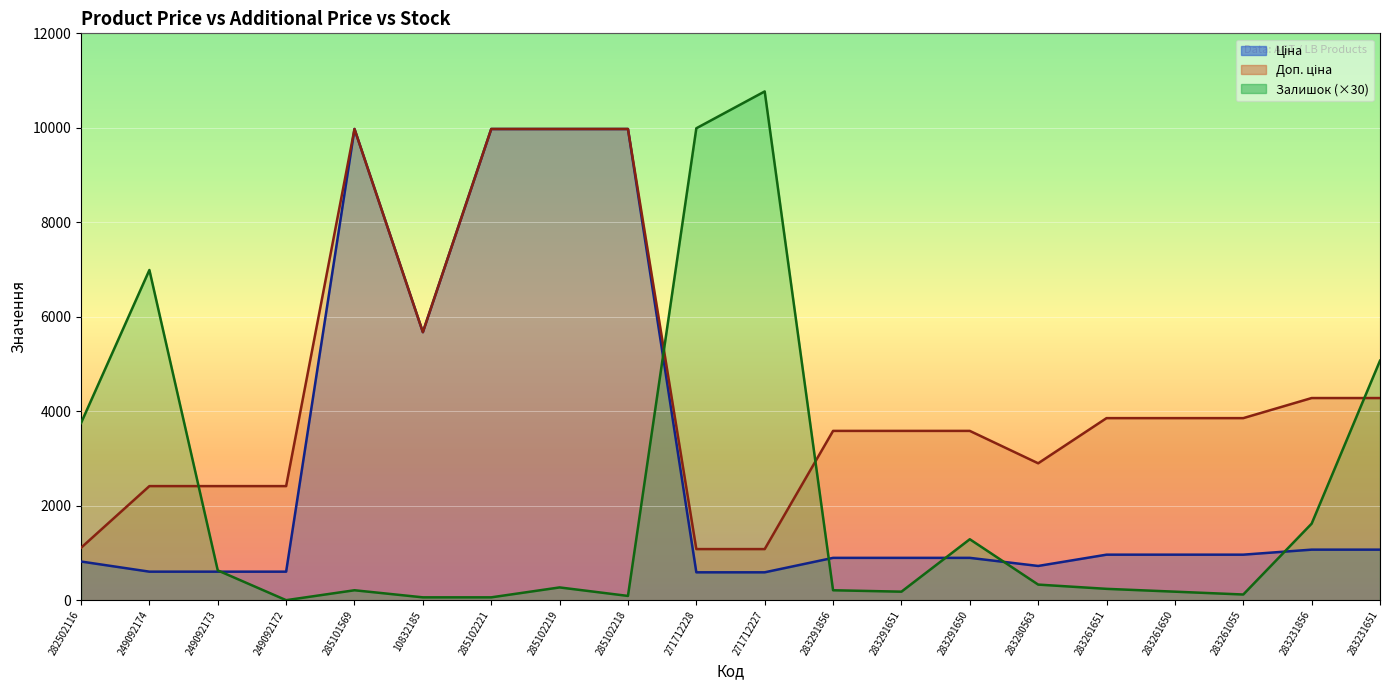

Reading right to left, extract all data points from this chart.

Ціна: 1069.8	1069.8	963.5	963.5	963.5	724.5	895.9	895.9	895.9	589.9	589.9	9975.0	9975.0	9975.0	5673.8	9975.0	603.7	603.7	603.7	818.5
Доп. ціна: 4279.1	4279.1	3854.0	3854.0	3854.0	2897.8	3583.6	3583.6	3583.6	1081.7	1081.7	9975.0	9975.0	9975.0	5673.8	9975.0	2414.8	2414.8	2414.8	1109.2
Залишок: 5070.0	1620.0	120.0	180.0	240.0	330.0	1290.0	180.0	210.0	10770.0	9990.0	90.0	270.0	60.0	60.0	210.0	0.0	630.0	6990.0	3750.0